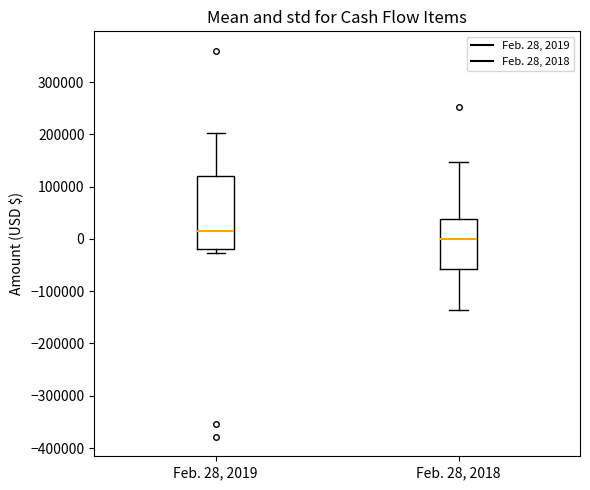

Reading left to right, read every box against the y-axis: the position of its median line, the range the box covers, and the ends of its whiskers. The values are not printed on the chart, so give them approximately, as read against the axis.

Feb. 28, 2019: median 20000, box -20000 to 120000, whiskers -30000 to 200000
Feb. 28, 2018: median 0, box -60000 to 40000, whiskers -140000 to 150000